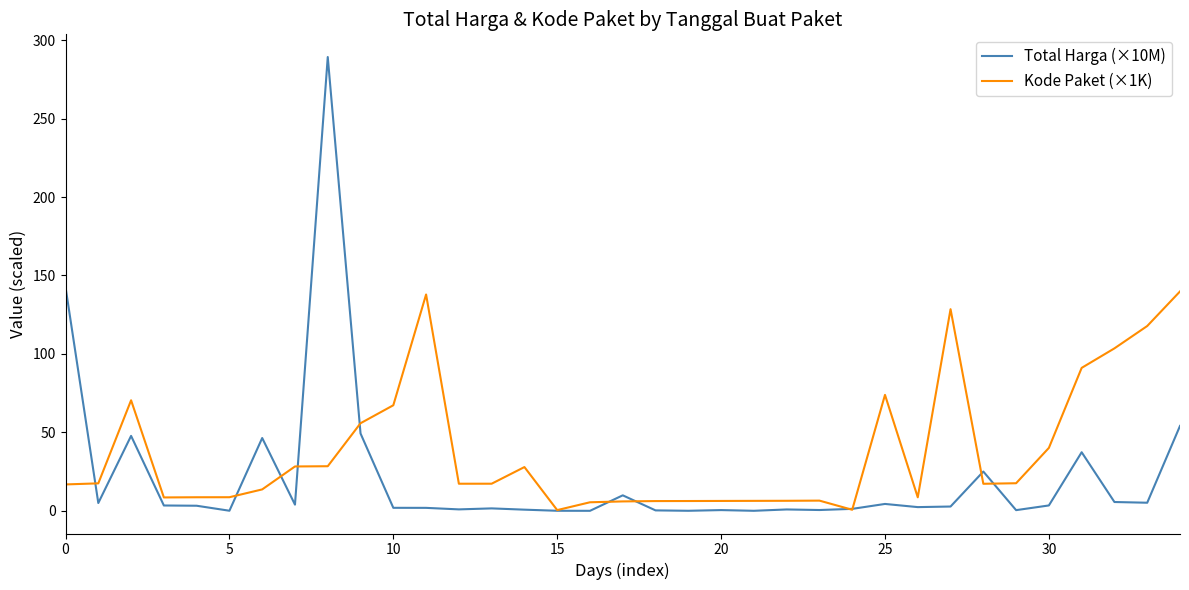

Which series has the largest total across all categories?

Kode Paket (×1K)